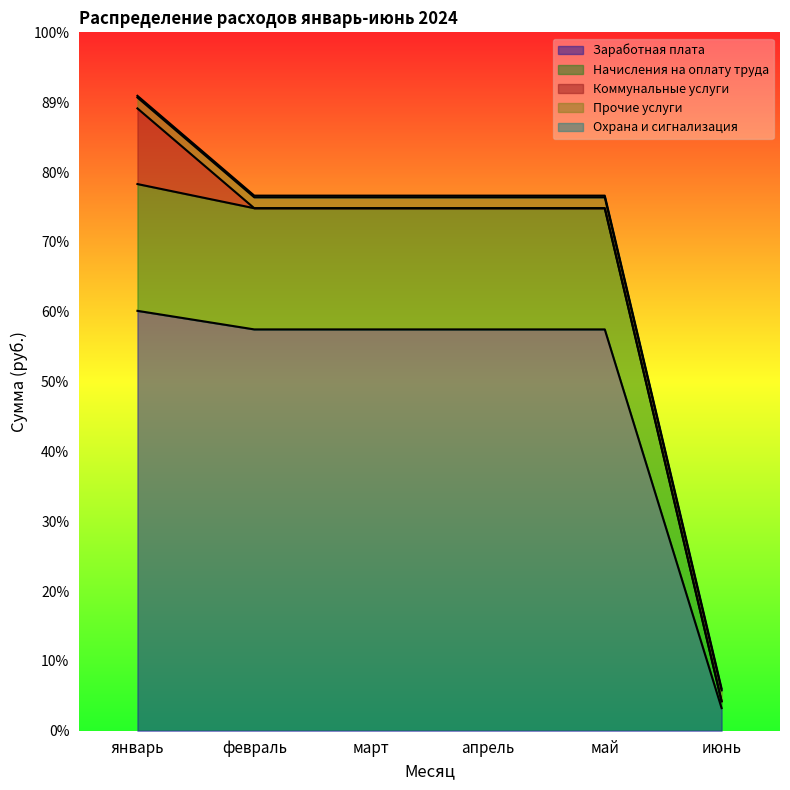

How many values in the Начисления на оплату труда series are below 105700?

1